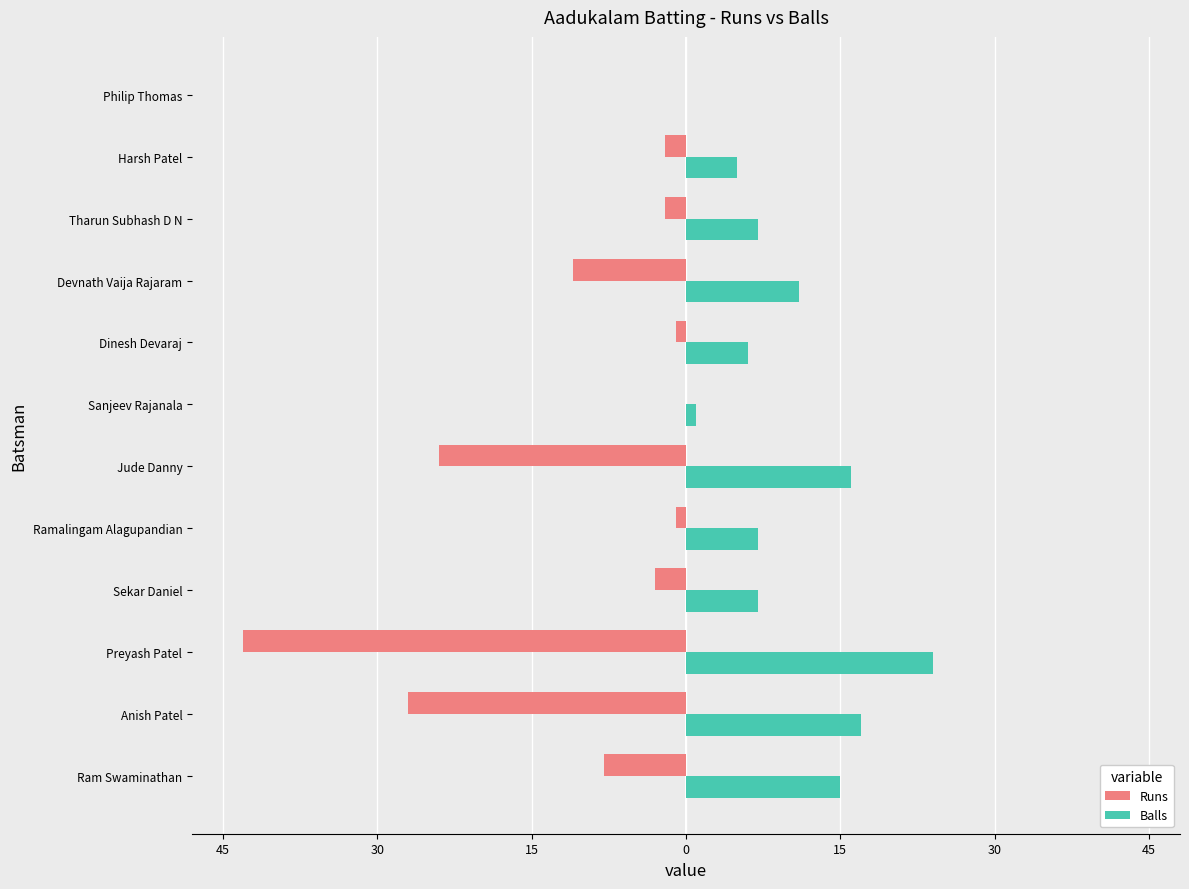

What is the greatest value displayed?

24